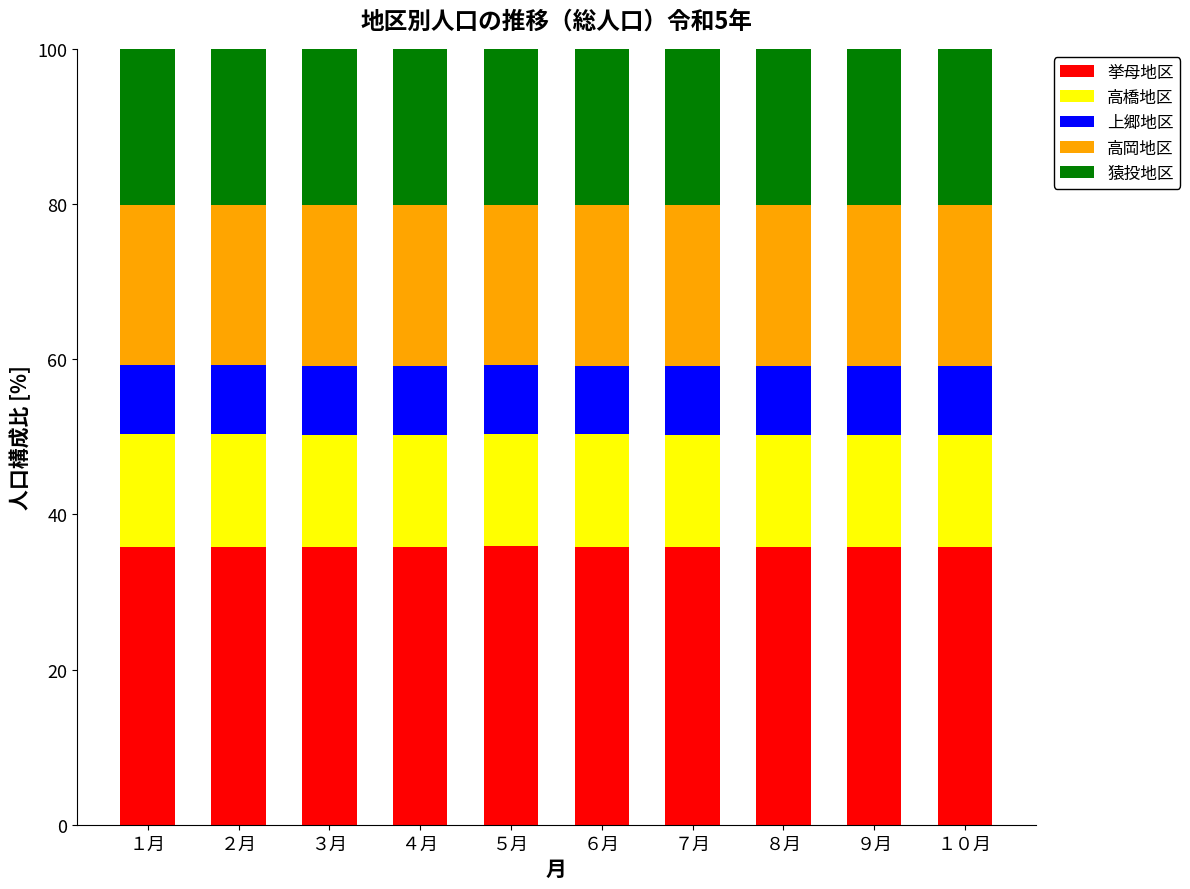

What is the minimum value for 挙母地区?

35.8